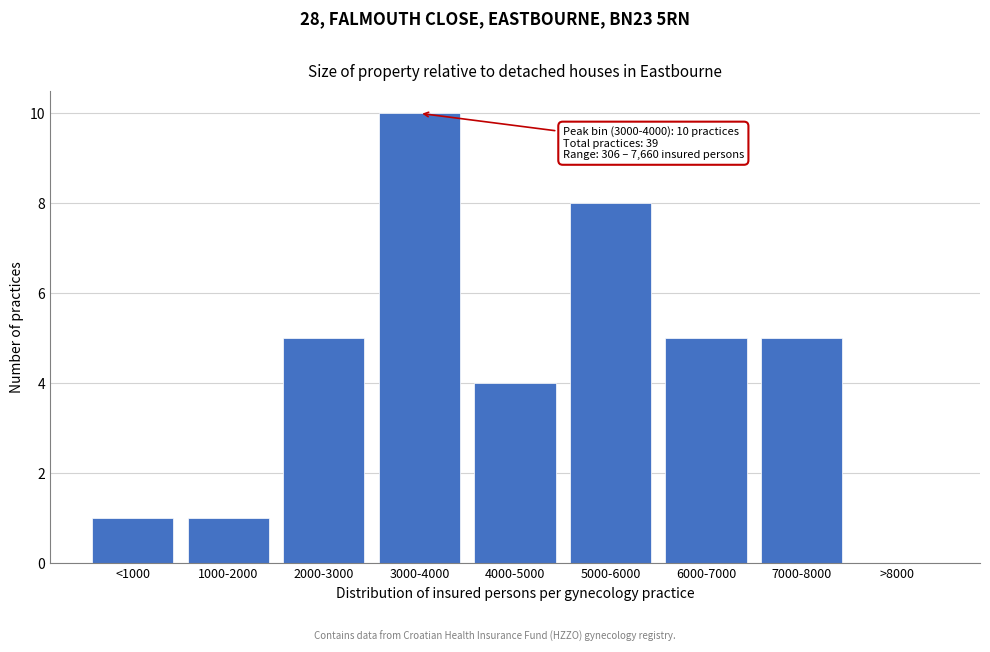

Reading left to right, extract all data points from this chart.

<1000=1	1000-2000=1	2000-3000=5	3000-4000=10	4000-5000=4	5000-6000=8	6000-7000=5	7000-8000=5	>8000=0